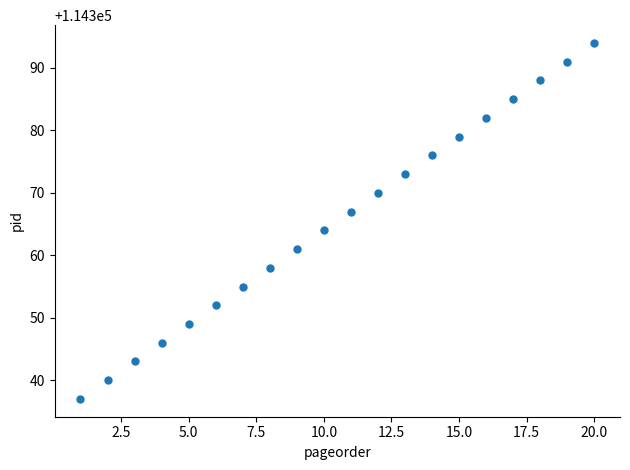

What Y value in the scatter plot is closest to 114365?

114364